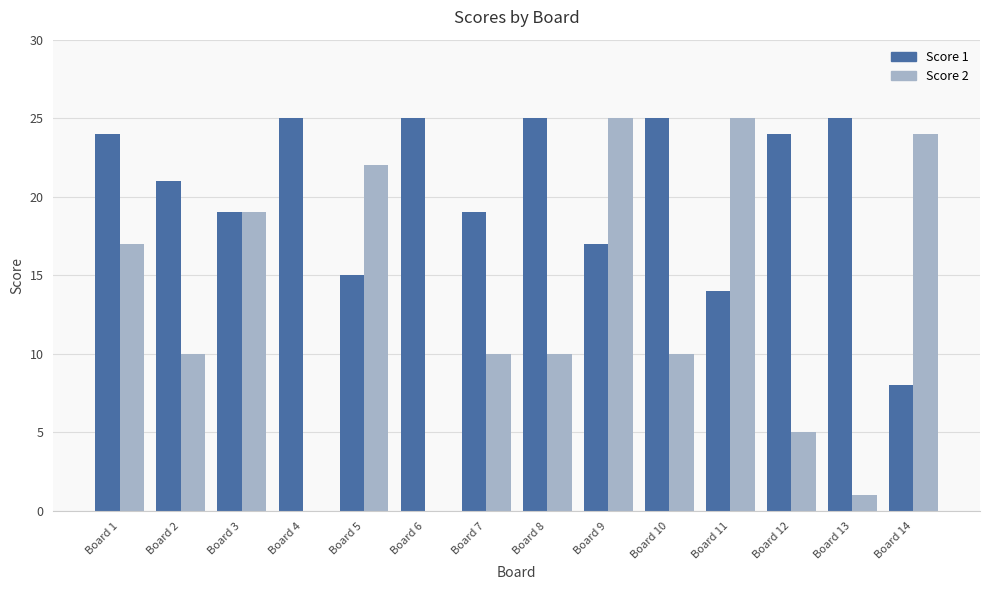

What is the maximum value for Score 1?

25